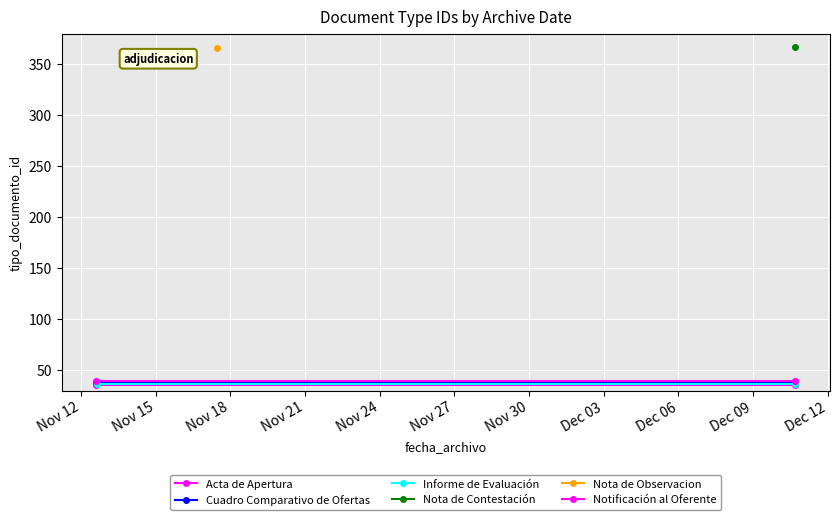

Rank the series at Nov 15 from lowest to highest value.

Acta de Apertura, Informe de Evaluación, Cuadro Comparativo de Ofertas, Notificación al Oferente